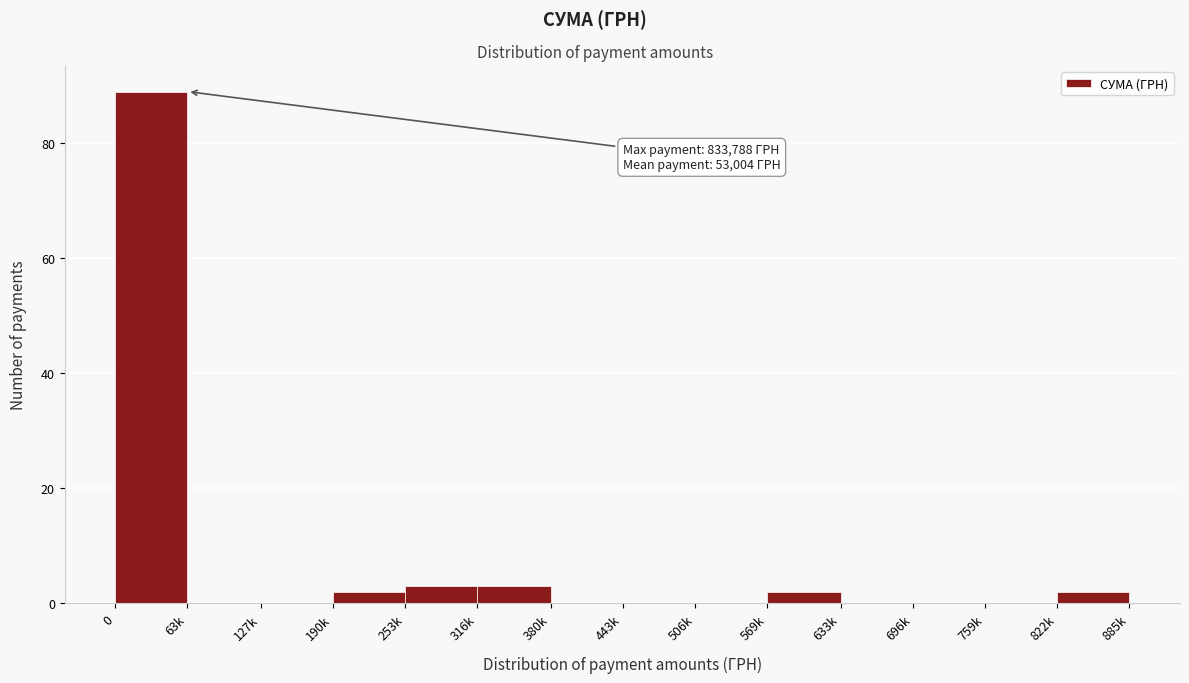

Reading right to left, what are all the values shown in this chart?

822k=2	759k=0	696k=0	633k=0	569k=2	506k=0	443k=0	380k=0	316k=3	253k=3	190k=2	127k=0	63k=0	0=89